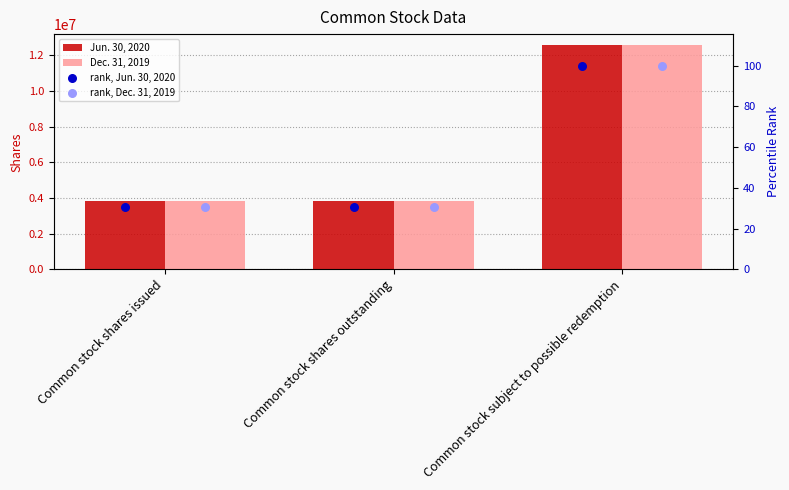

Is the value of rank, Dec. 31, 2019 at Common stock subject to possible redemption greater than the value of rank, Jun. 30, 2020 at Common stock shares issued?

Yes